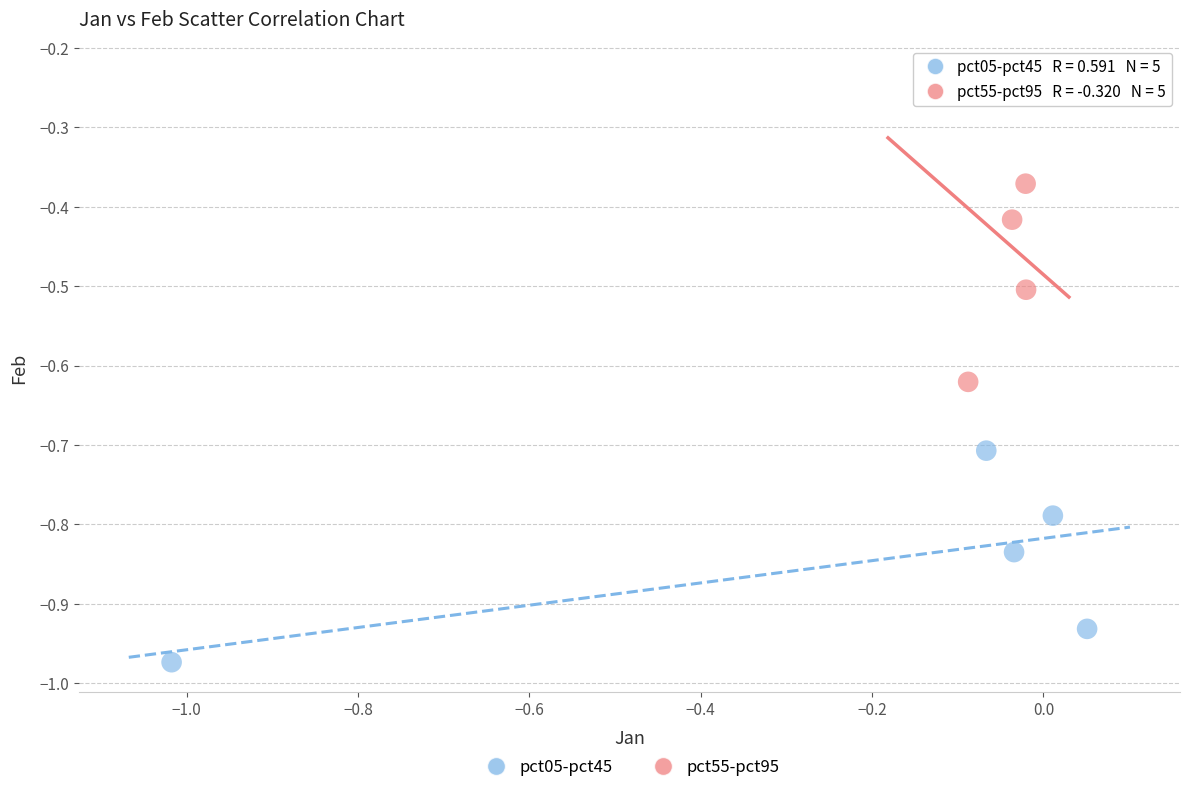

What are all the series names shown in the legend?

pct05-pct45, pct55-pct95